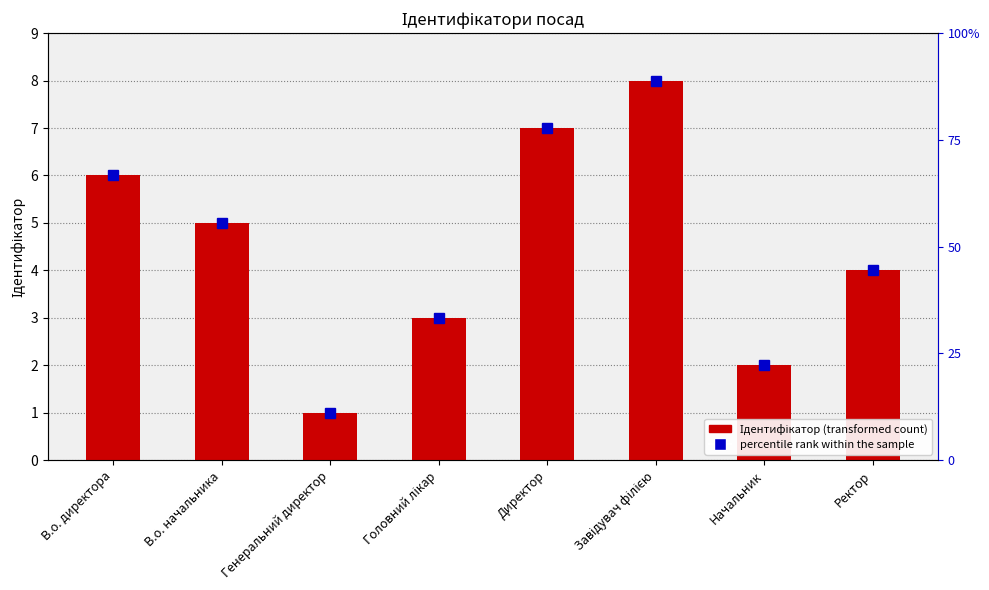

How many values are between 3 and 7?

5